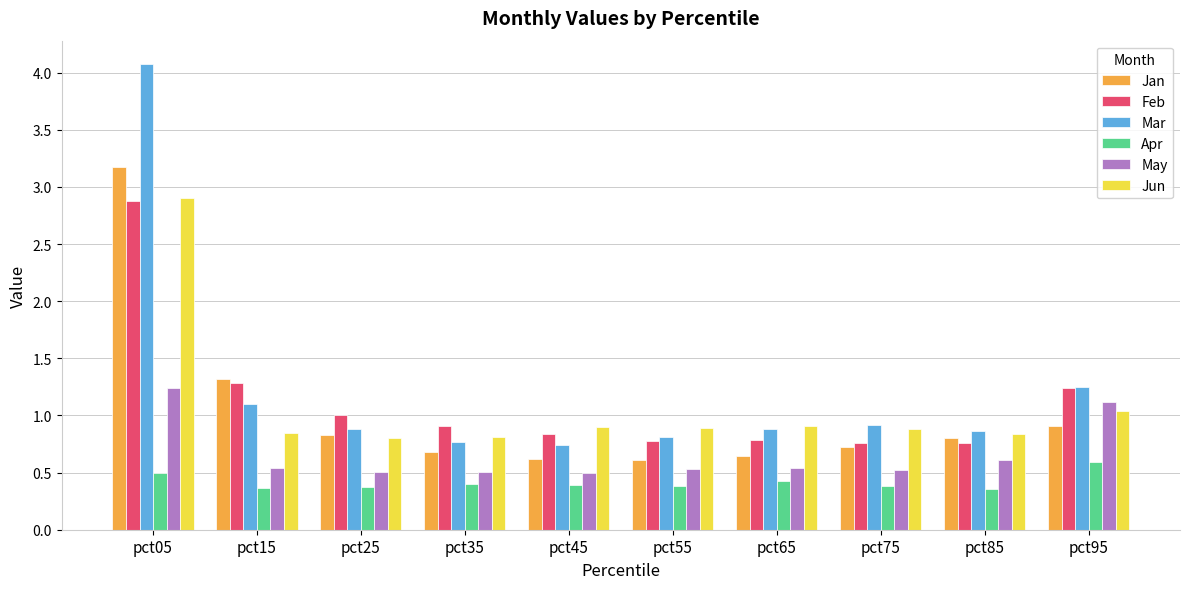

Which series has the largest total across all categories?

Mar